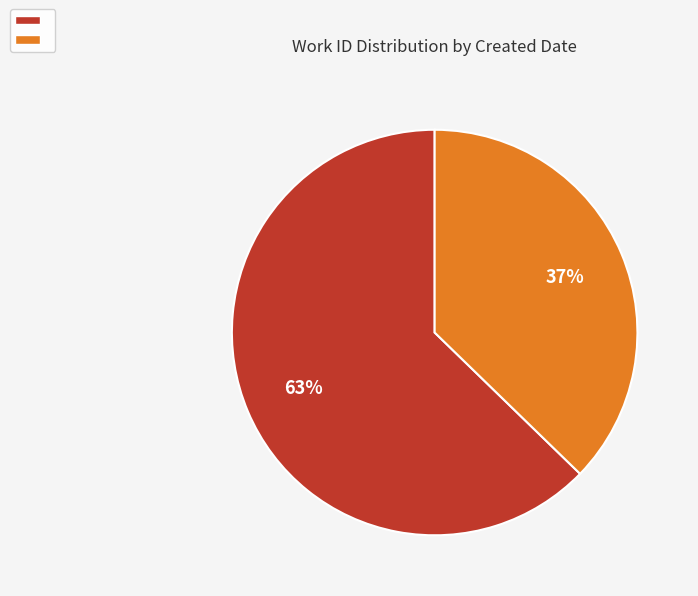

Is there a majority slice in this chart?

Yes